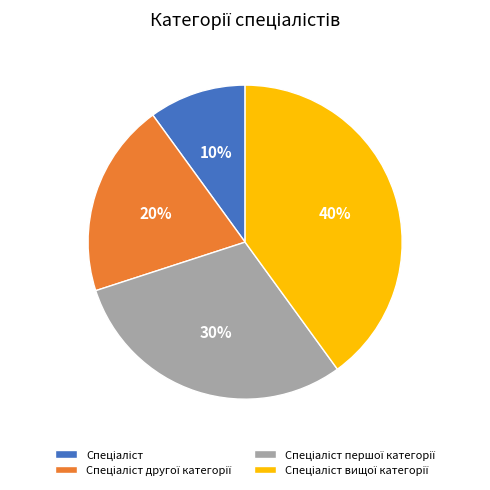

Does any single category account for the majority?

No